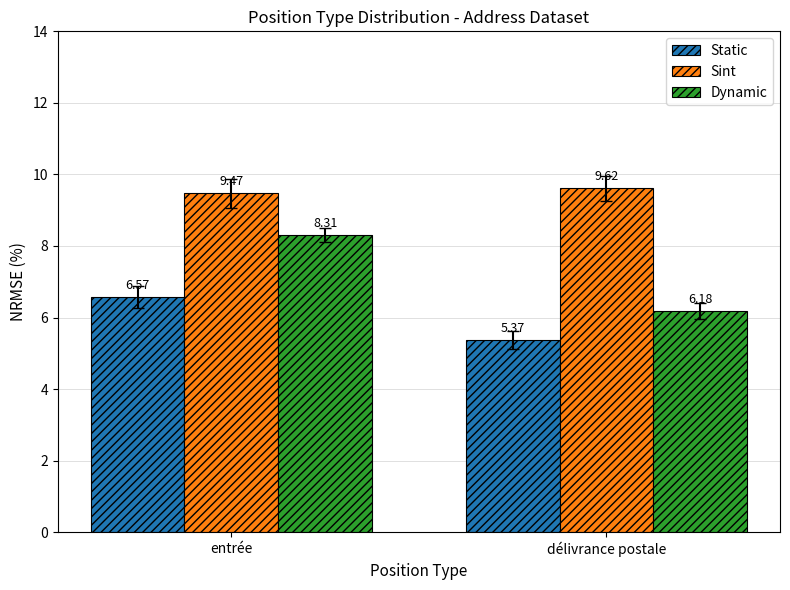

At which label does Sint reach its peak?

délivrance postale